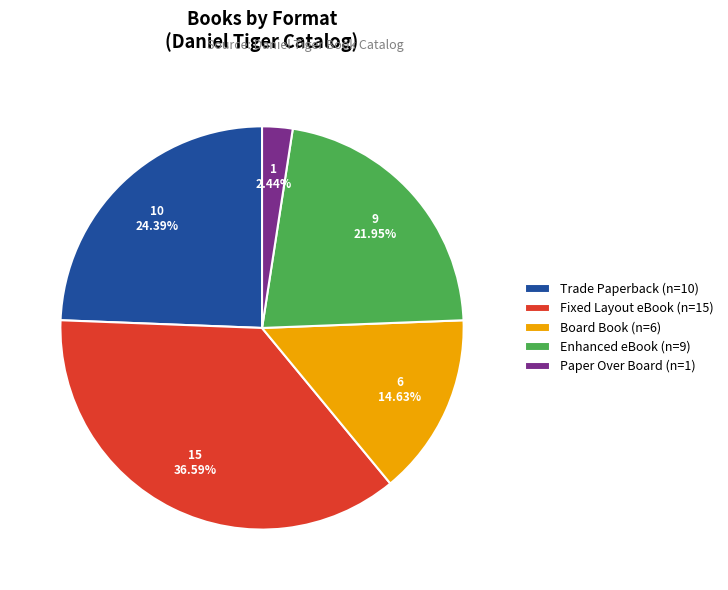

Does Board Book represent more than half of the total?

No